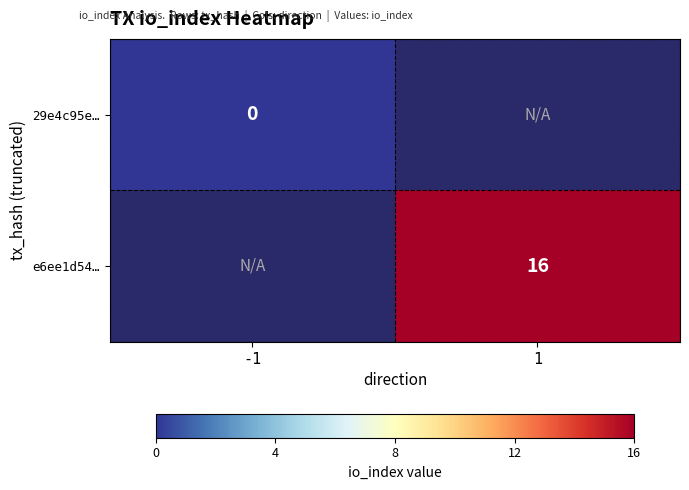

How many categories are shown in the chart?

2